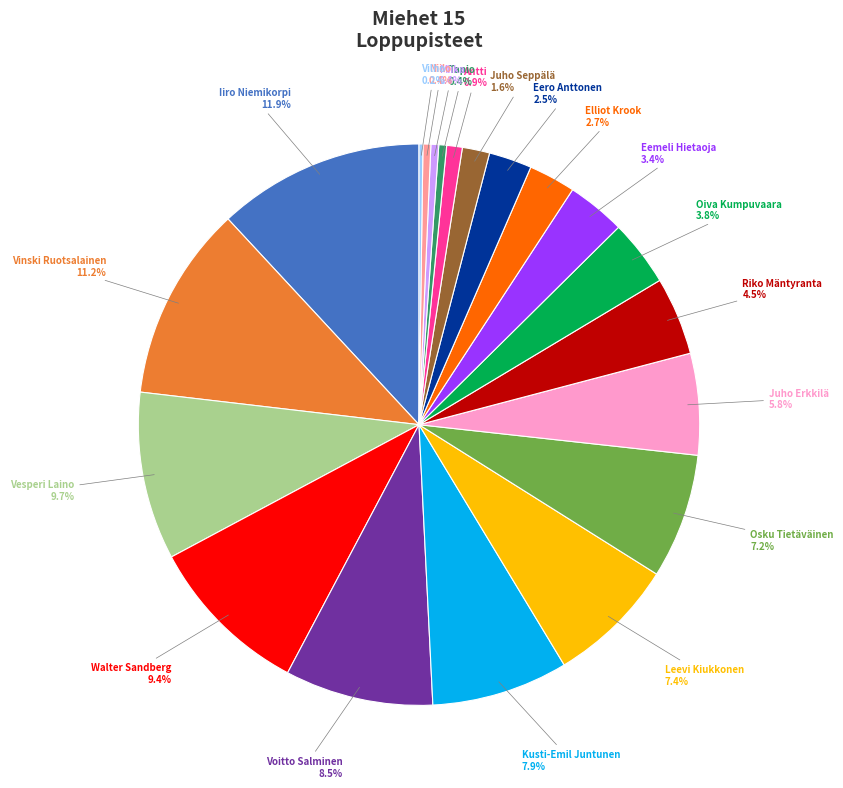

Is there a majority slice in this chart?

No